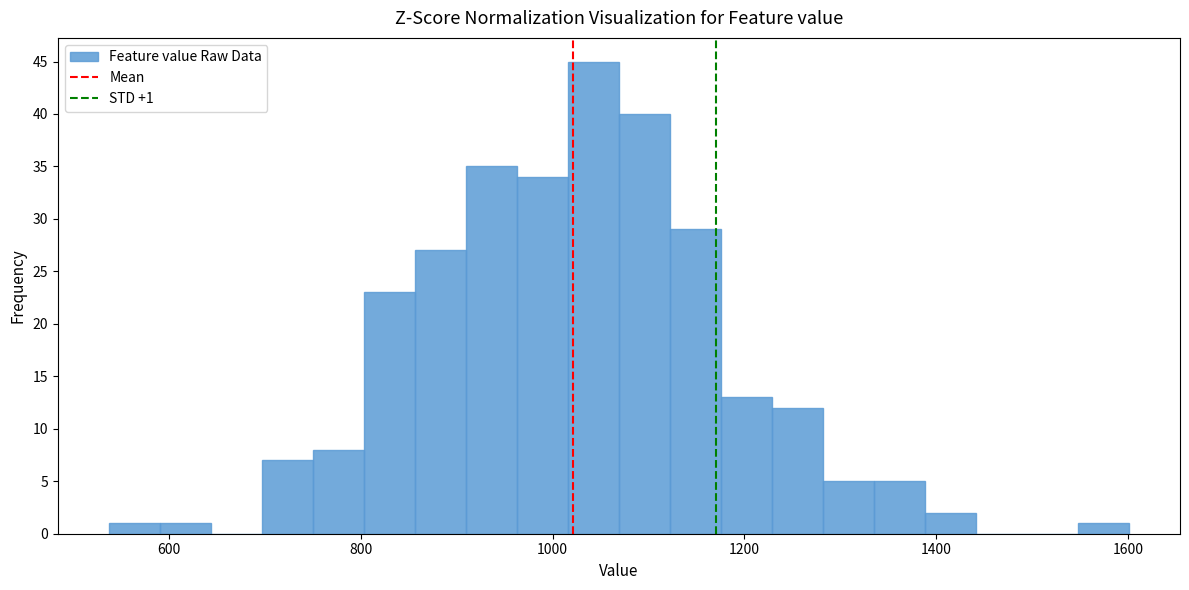

Around what value on the x-axis is the tallest bar? Give the approximate position of its centre, as read against the axis.

1040